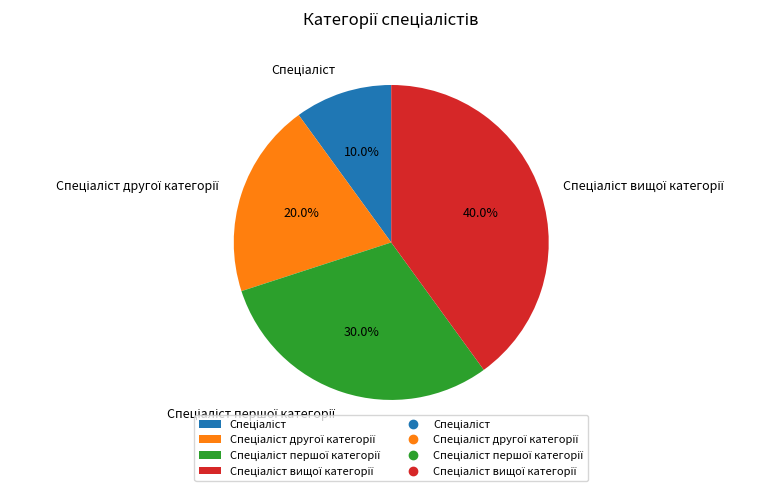

Is there any slice that represents more than half of the pie?

No